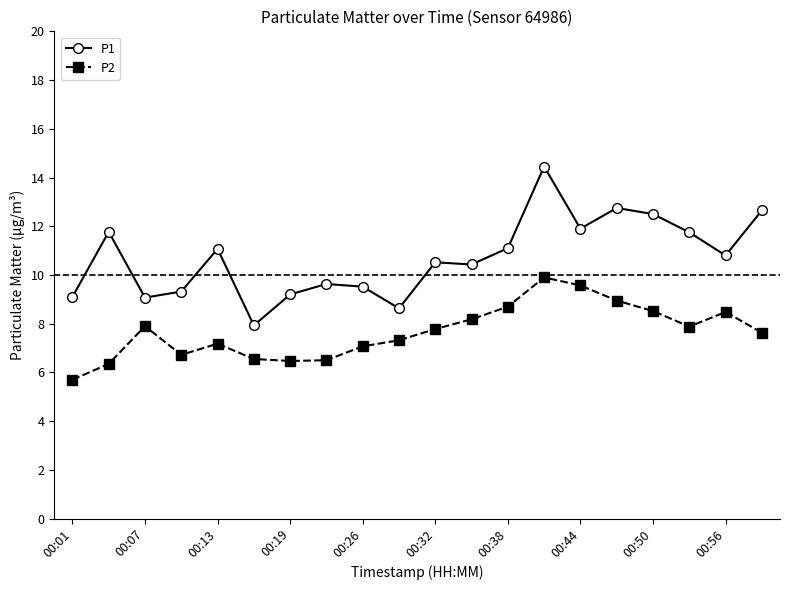

Which series has the largest range (max minus min)?

P1